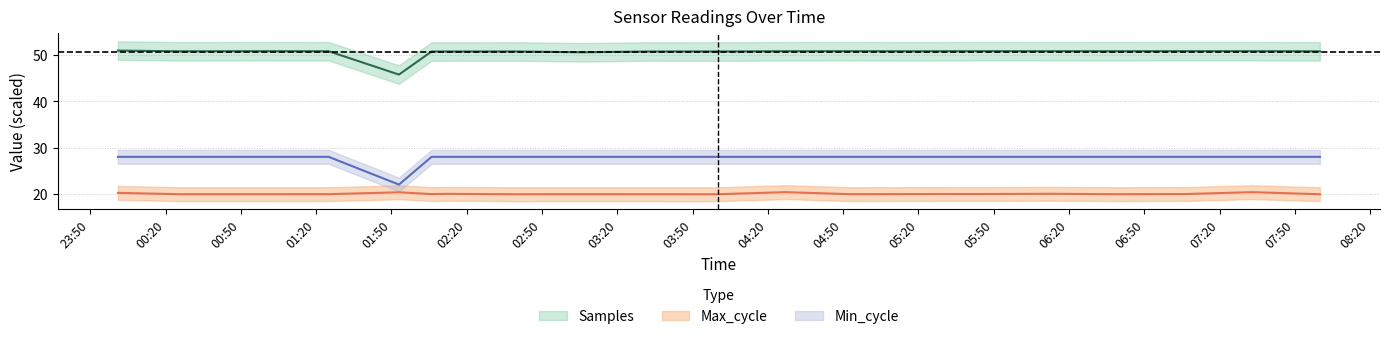

Which series has the largest total across all categories?

Samples